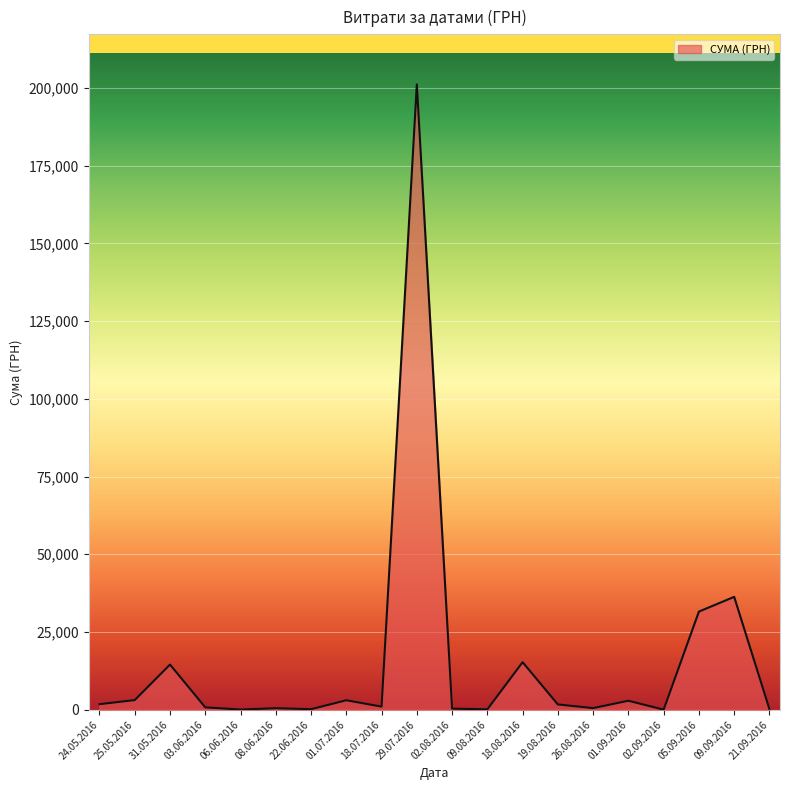

What is the difference between the maximum and minimum values?

201129.8